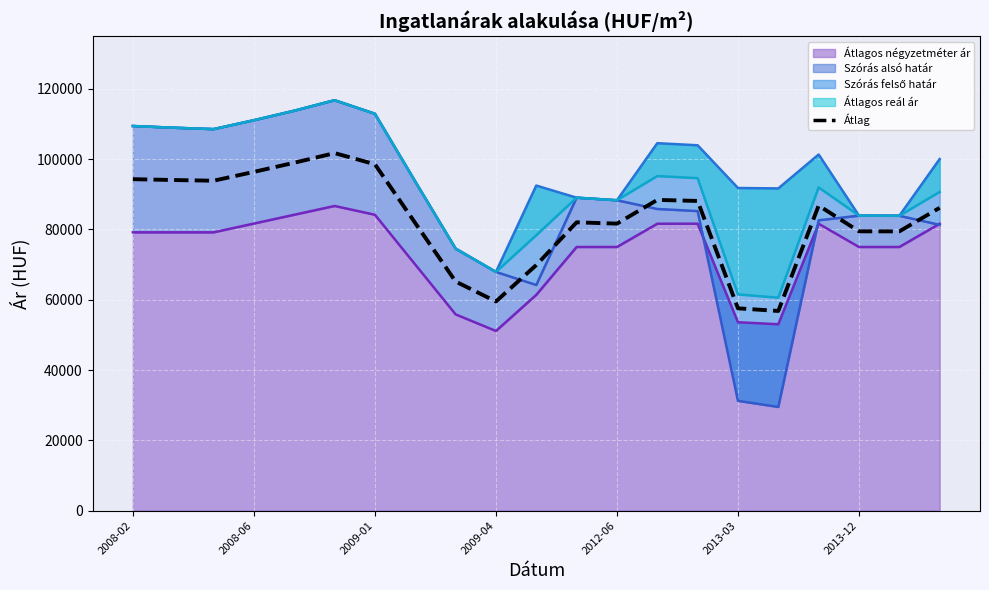

What is the change in value from 2009-01 to 12?

-12200.0